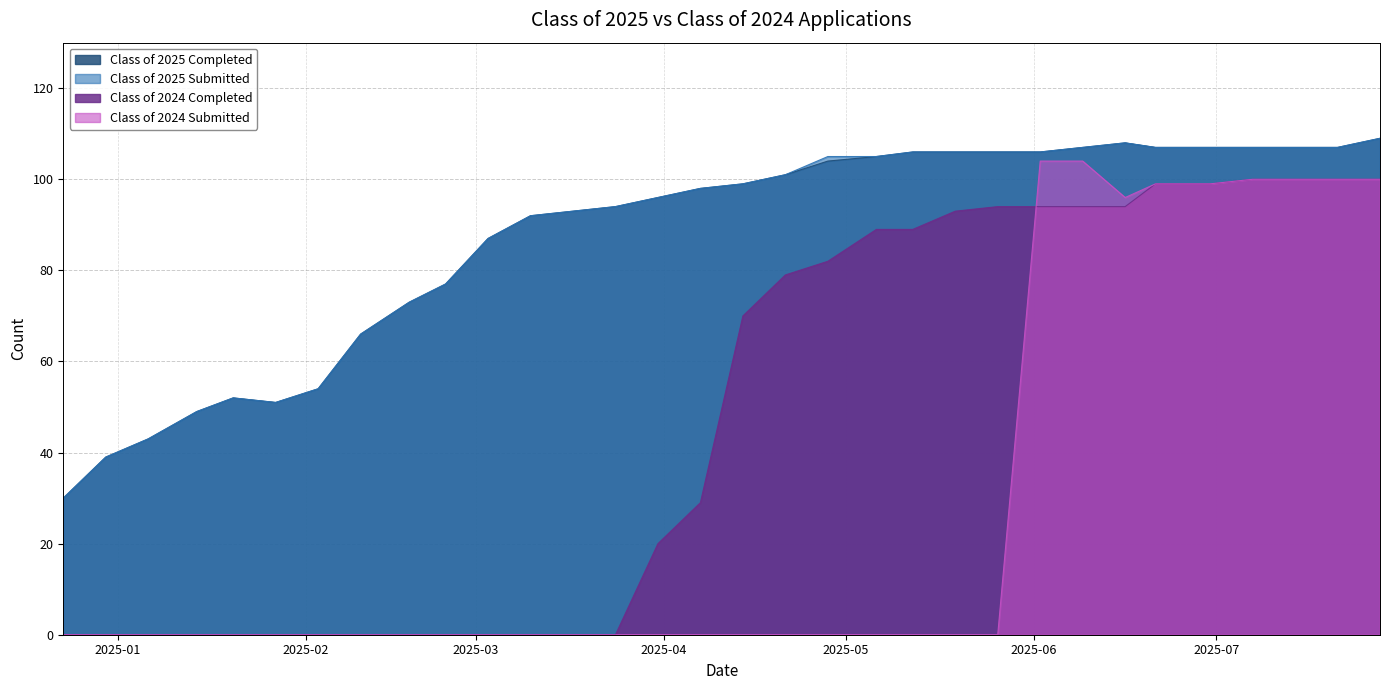

How many categories are shown in the chart?

32